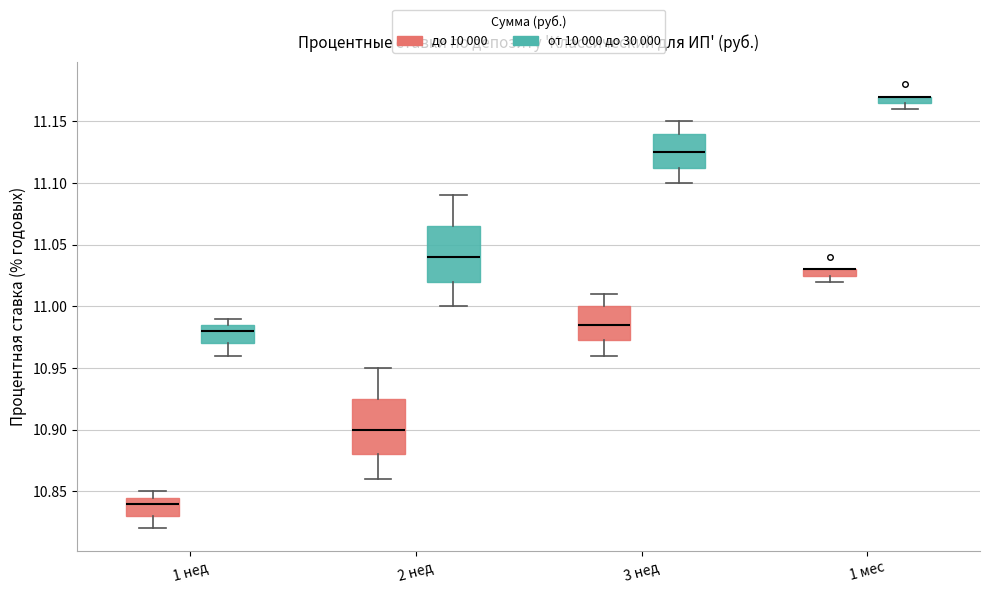

Where is the lower edge of the box for 2 нед (до 10 000) on the y-axis? The values are not printed on the chart, so give them approximately, as read against the axis.

10.880